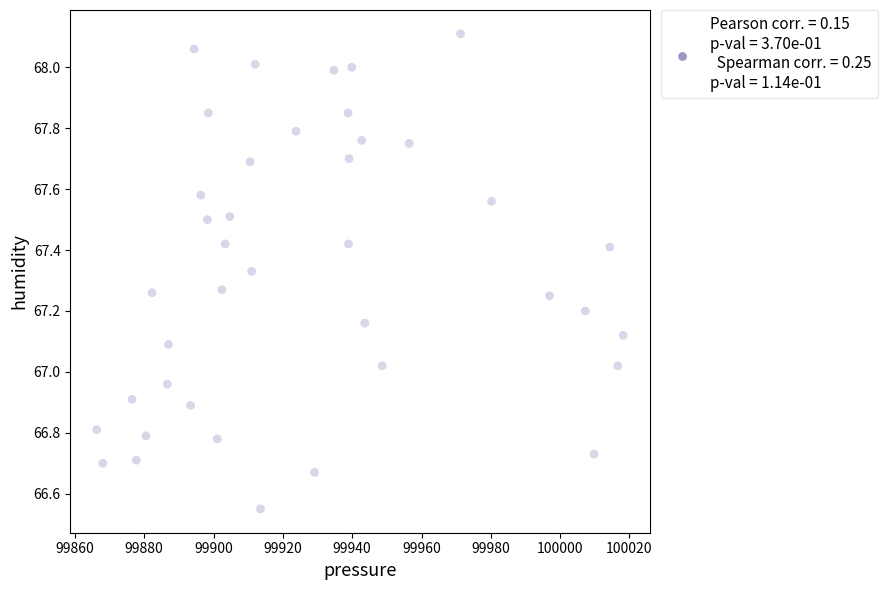

What is the range of X values (max minus min)?

151.9